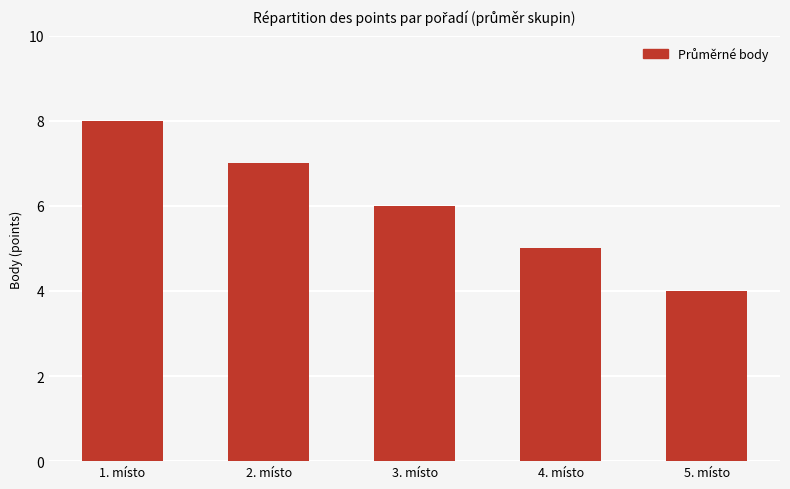

List the labels in order of value, smallest first.

5. místo, 4. místo, 3. místo, 2. místo, 1. místo